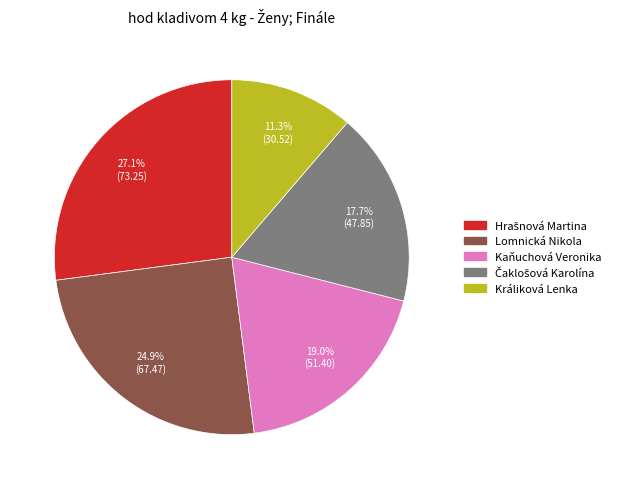

How many segments does this pie chart have?

5